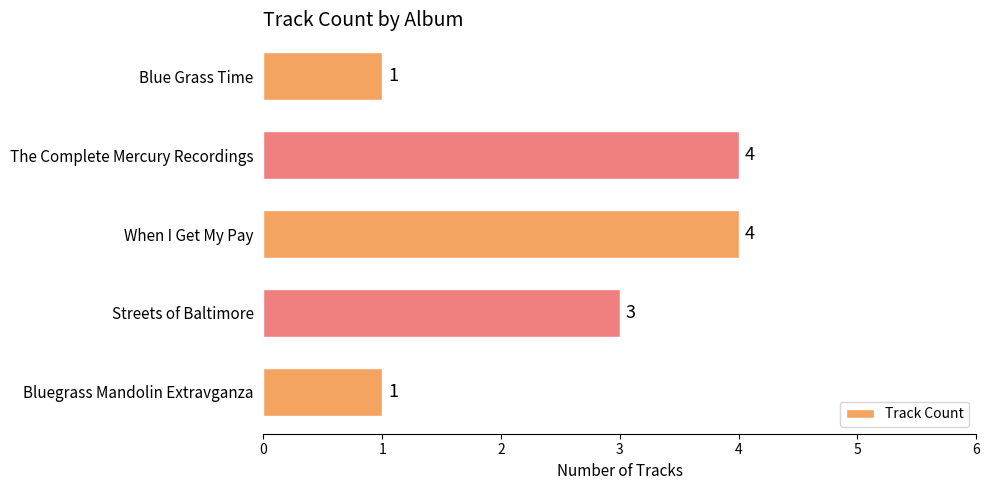

What is the difference between the second highest and minimum values?

3